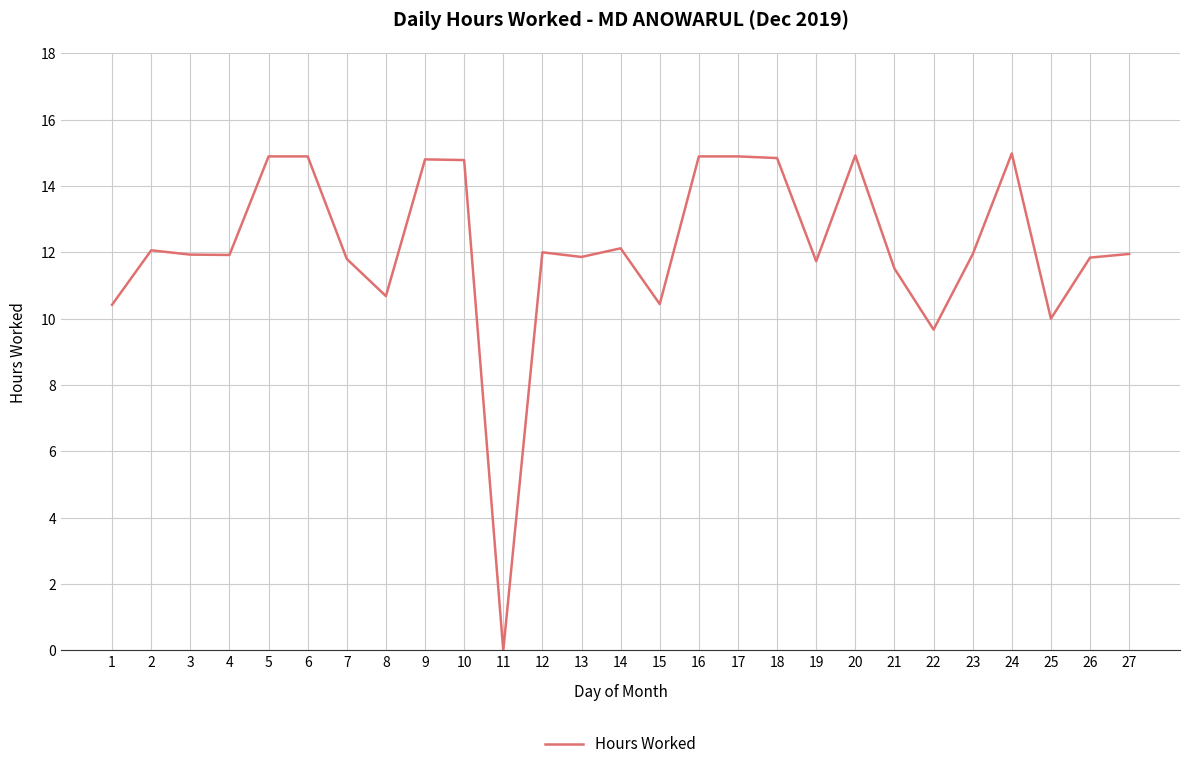

What is the difference between the maximum and minimum values?

15.0